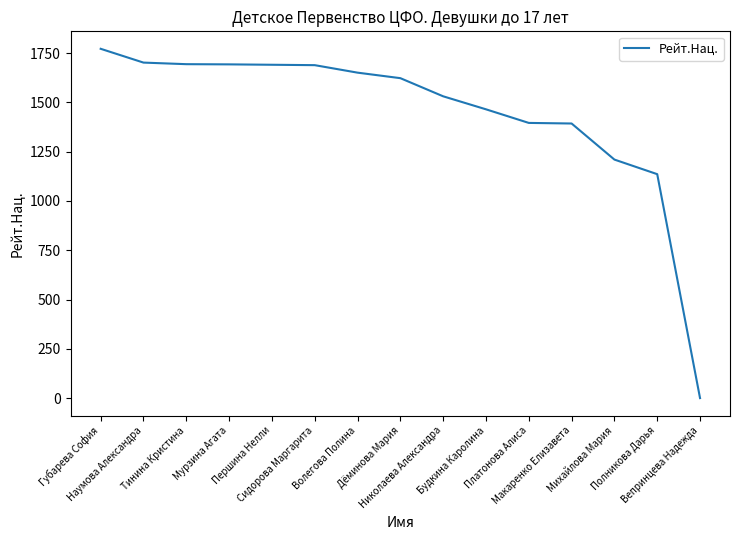

What is the greatest value displayed?

1772